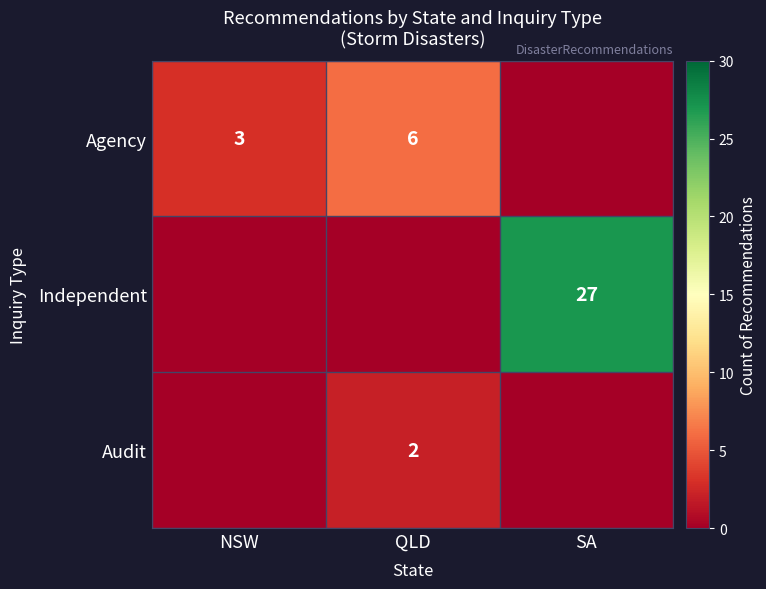

What is the greatest value displayed?

27